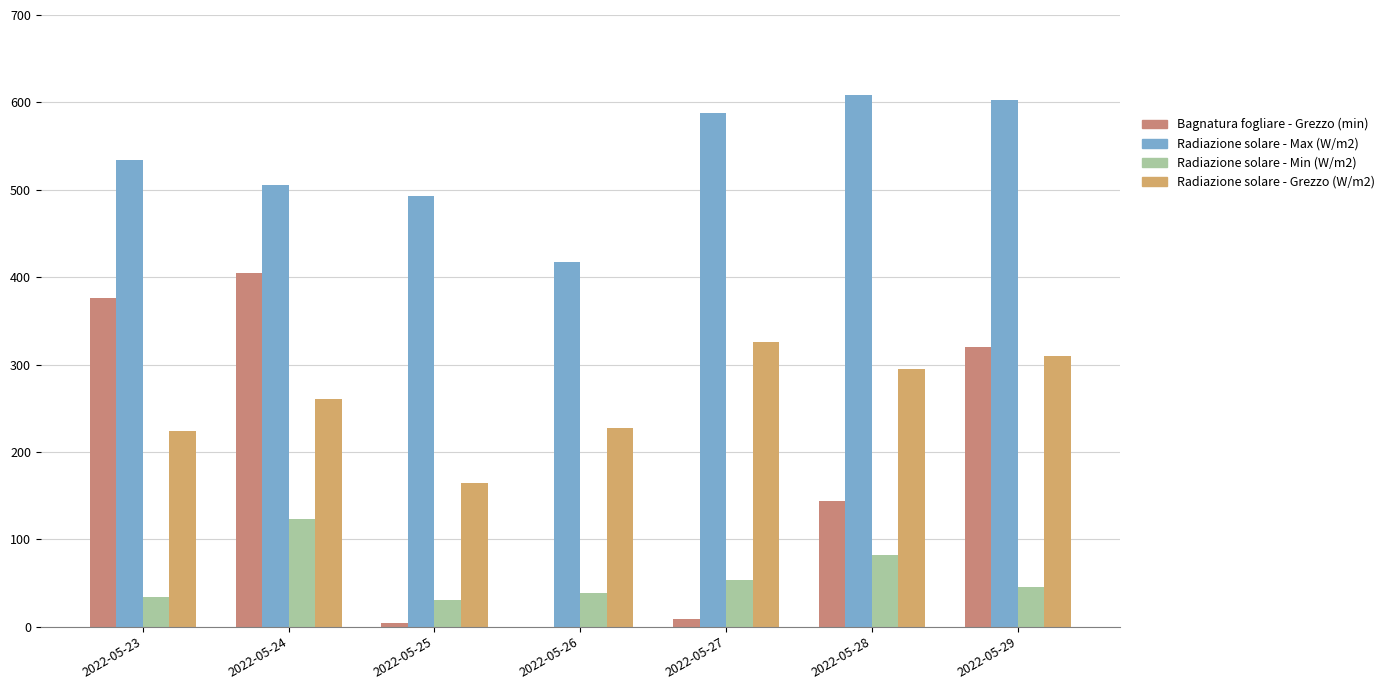

The Radiazione solare - Max (W/m2) series shows 903.6 at 2022-05-29. True or false?

False